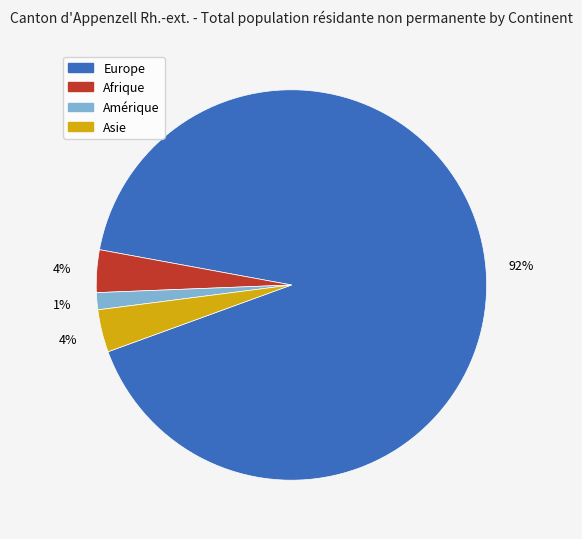

Does any single category account for the majority?

Yes